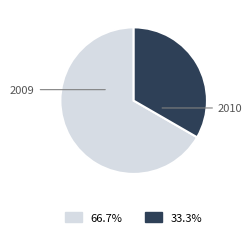

Does any single category account for the majority?

Yes